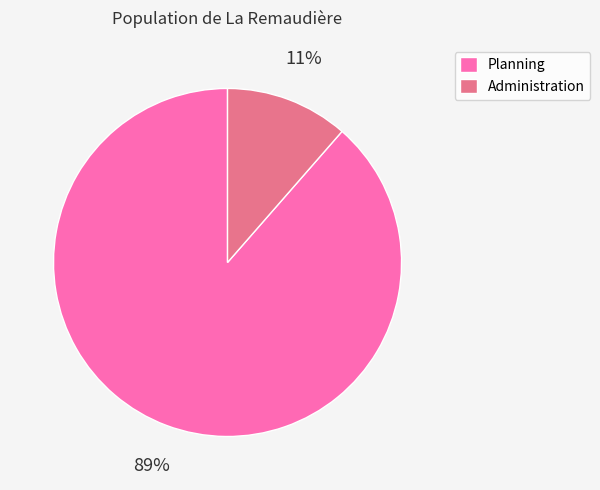

What is the majority slice?

Planning